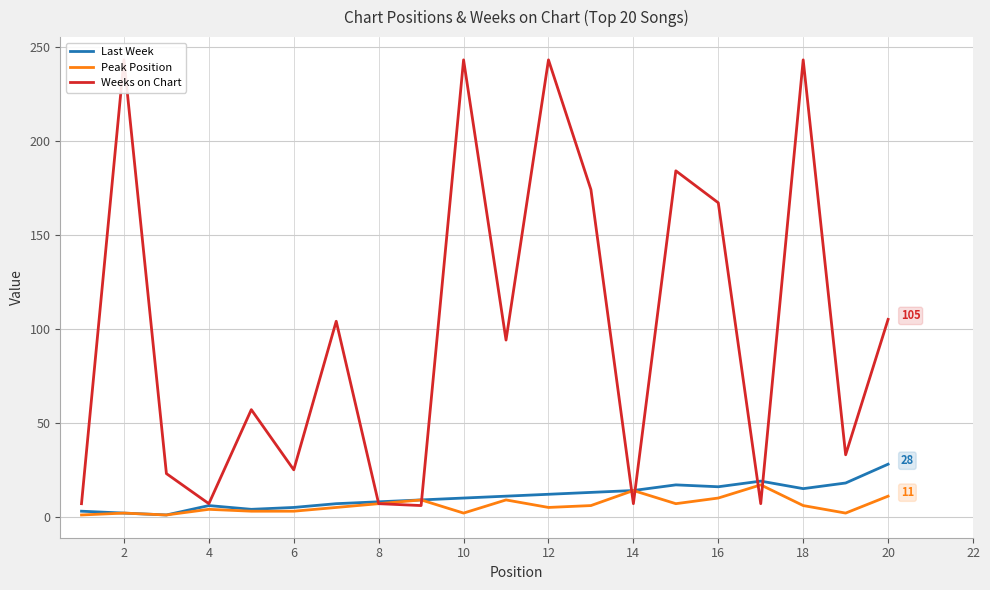

Count the number of data series in this chart.

3